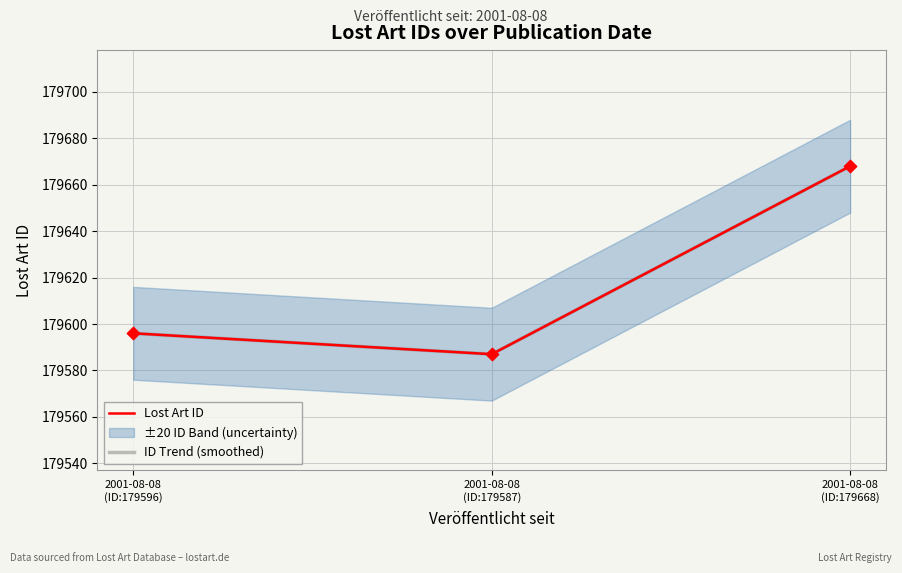

At how many categories does at least one series exceed 179644?

1